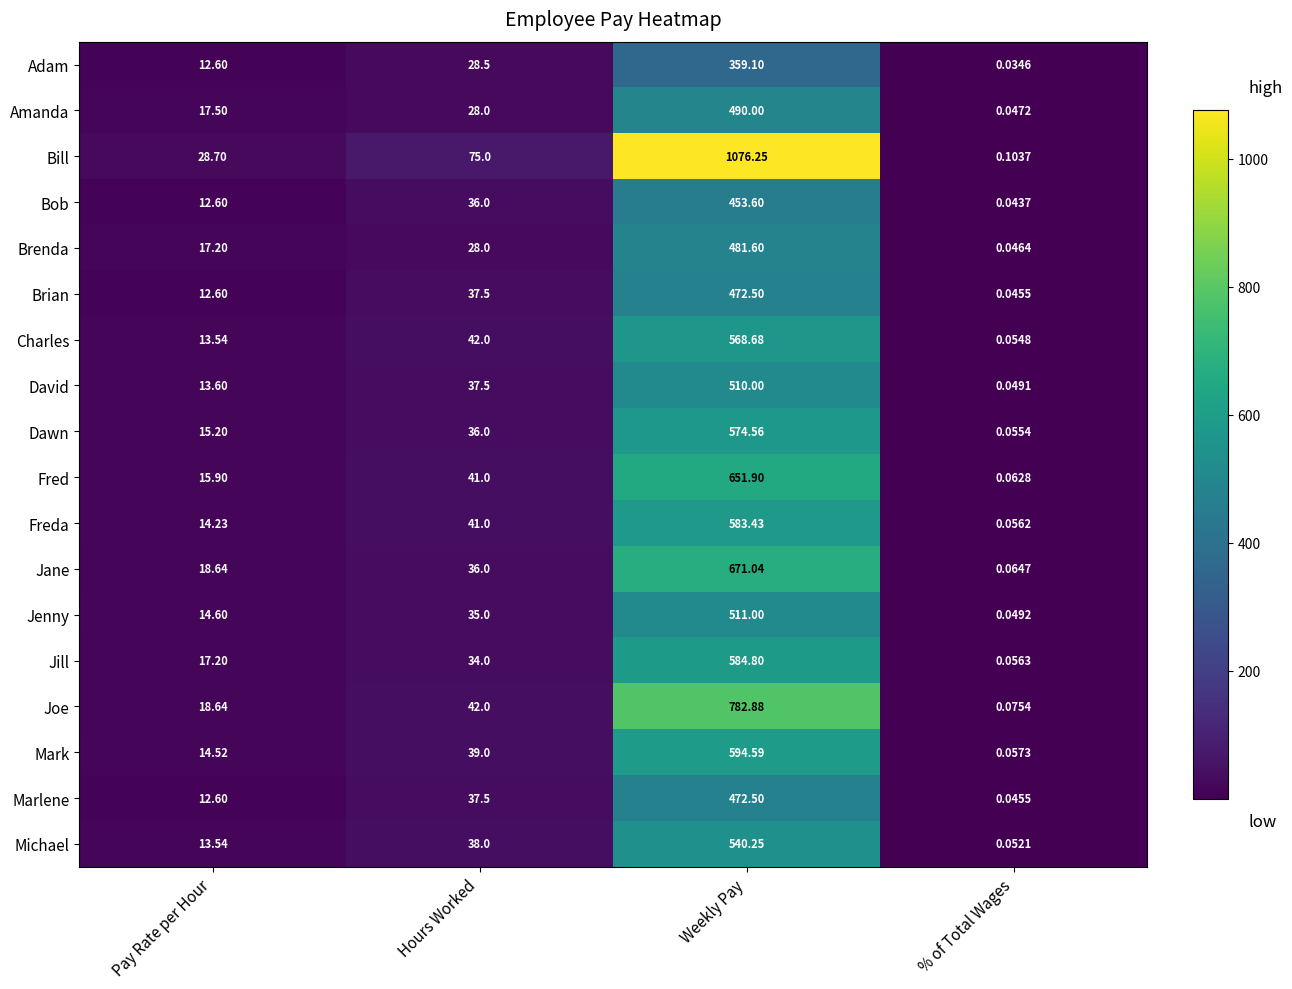

What is the difference between the highest and lowest values at Hours Worked?

47.0